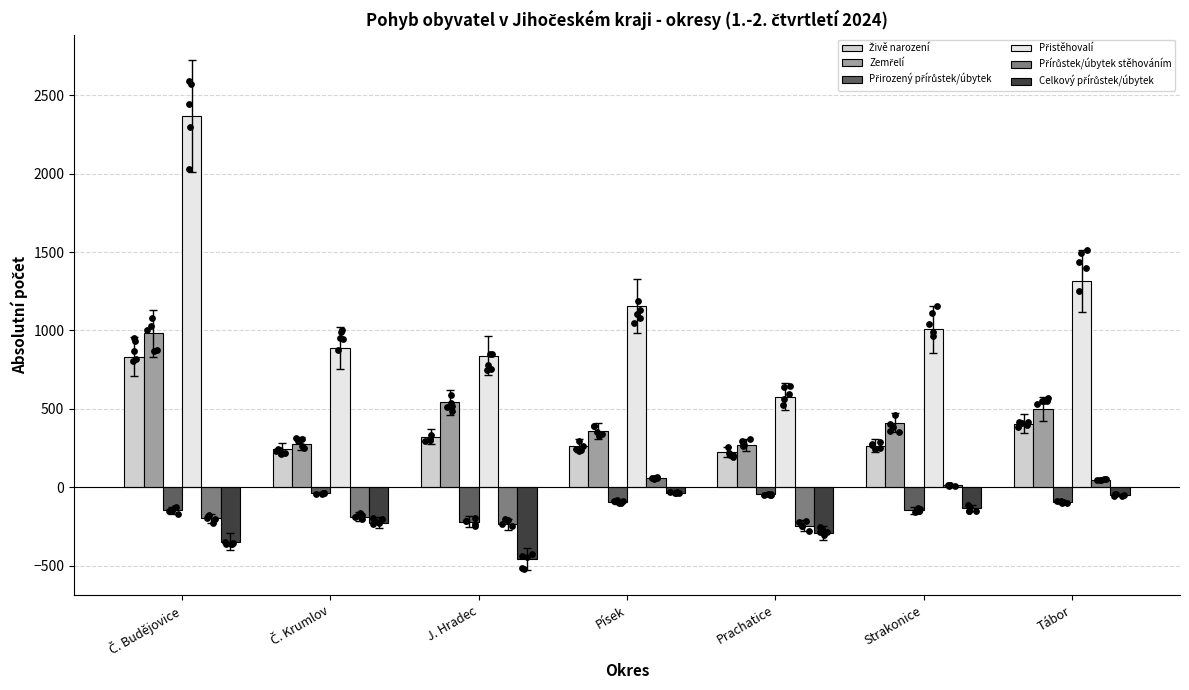

At how many categories does at least one series exceed 664?

6